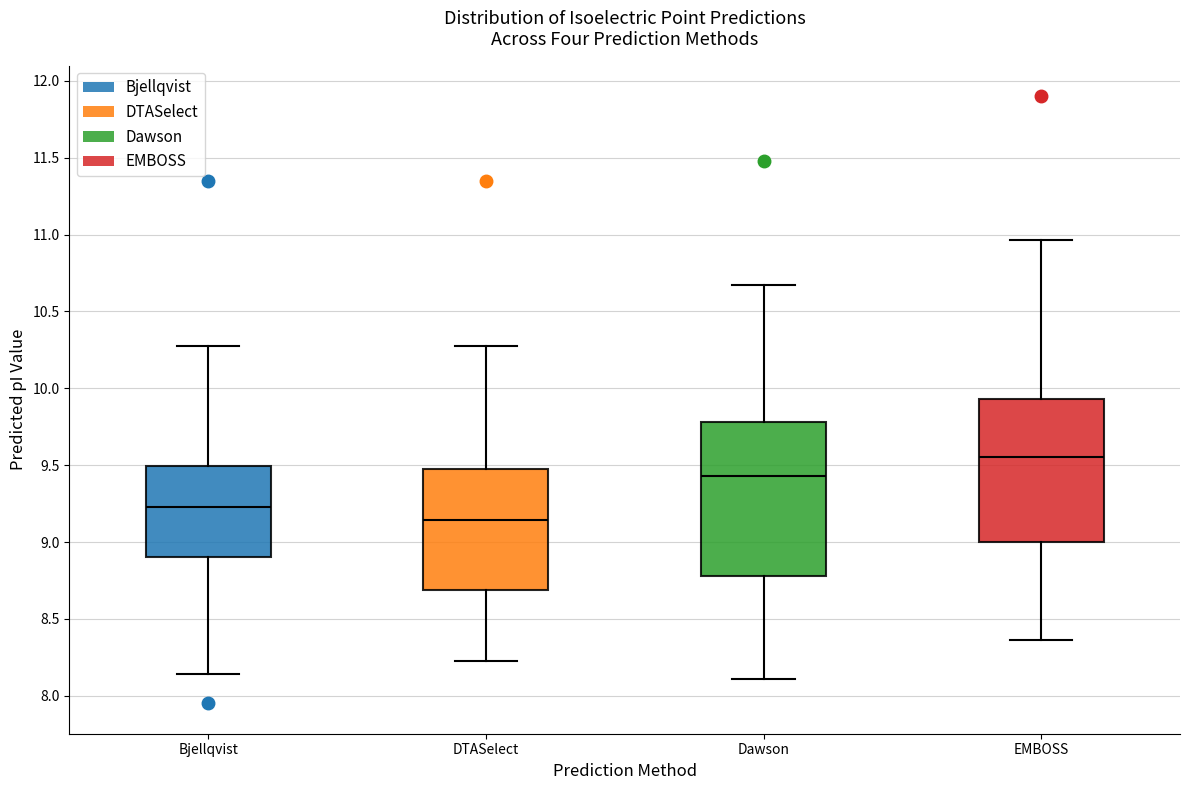

Reading left to right, read every box against the y-axis: the position of its median line, the range the box covers, and the ends of its whiskers. The values are not printed on the chart, so give them approximately, as read against the axis.

Bjellqvist: median 9.25, box 8.90 to 9.50, whiskers 8.15 to 10.30
DTASelect: median 9.15, box 8.70 to 9.50, whiskers 8.25 to 10.30
Dawson: median 9.45, box 8.80 to 9.80, whiskers 8.10 to 10.65
EMBOSS: median 9.55, box 9.00 to 9.95, whiskers 8.35 to 10.95